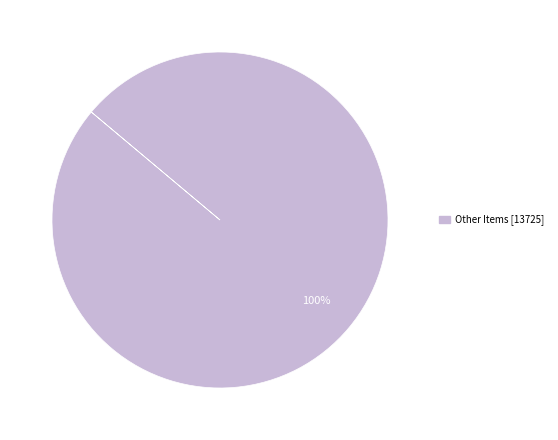

Is there any slice that represents more than half of the pie?

Yes